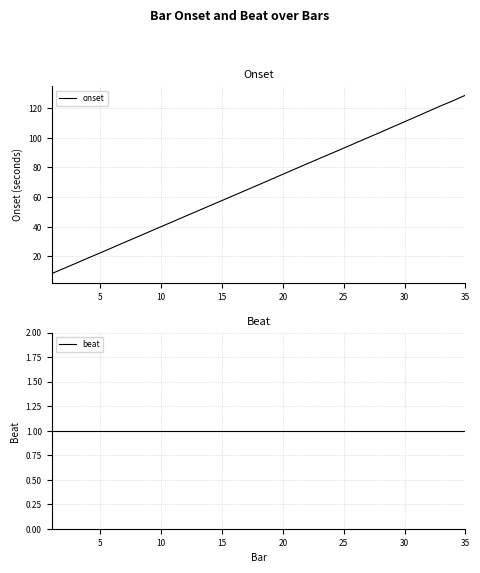

What is the minimum value for onset?

8.3